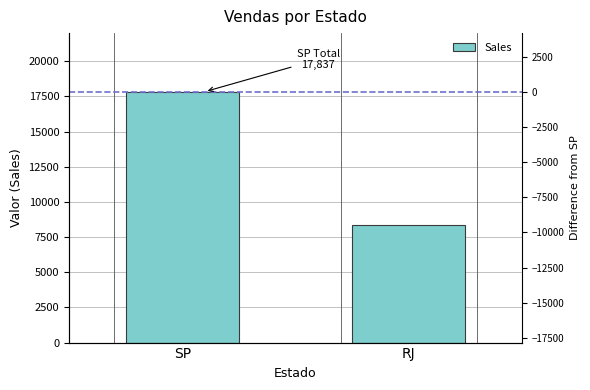

Reading right to left, list all the values displayed in this chart.

RJ=8369	SP=17837